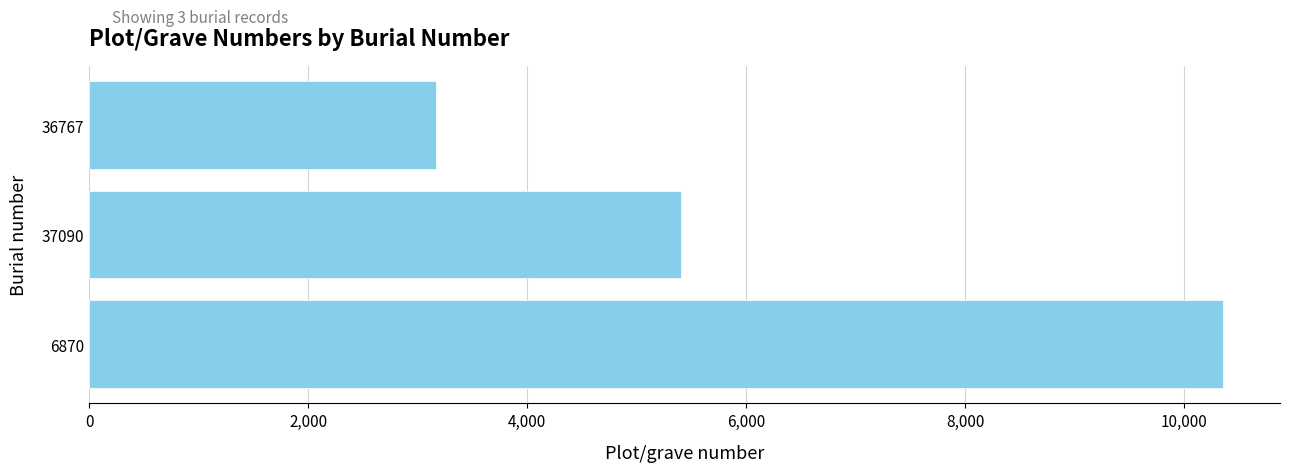

How many series are shown in this chart?

1